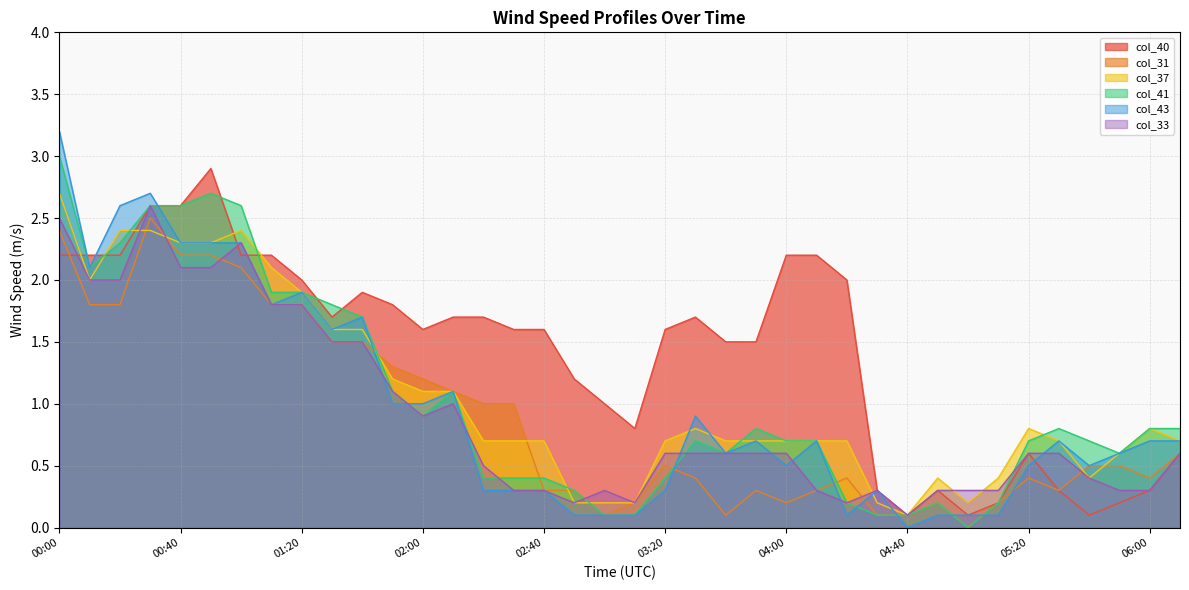

What is the value of the col_37 point at the 4th from the left?

2.4